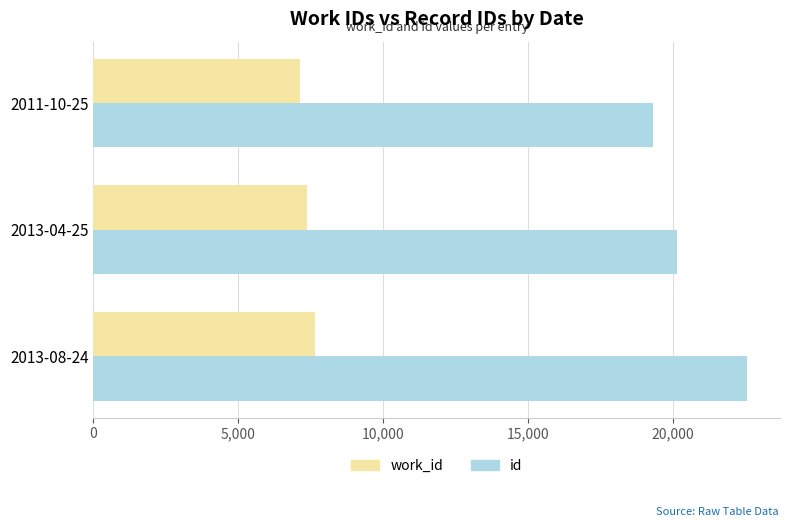

How many categories are shown in the chart?

3